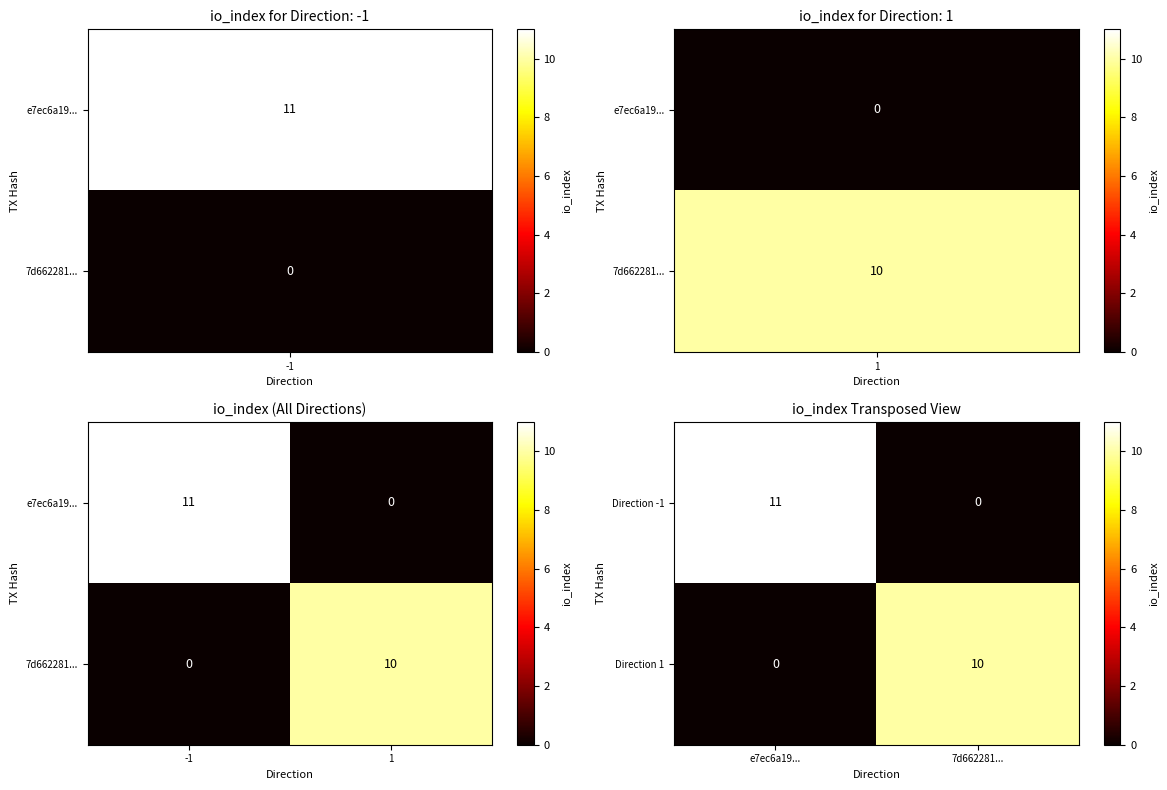

Which category has the highest value in the Direction -1 series?

e7ec6a19...